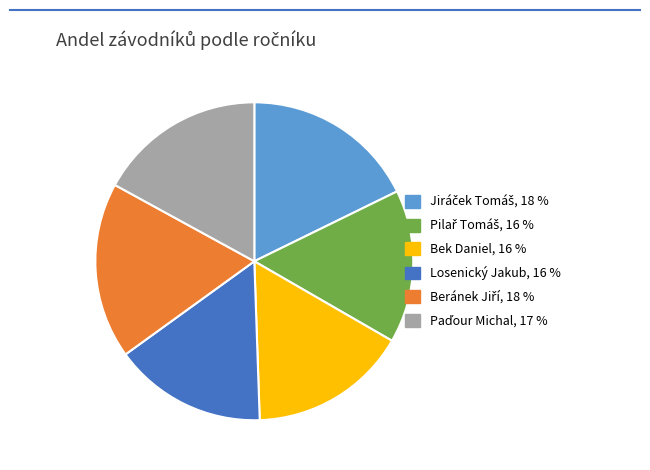

How many segments does this pie chart have?

6